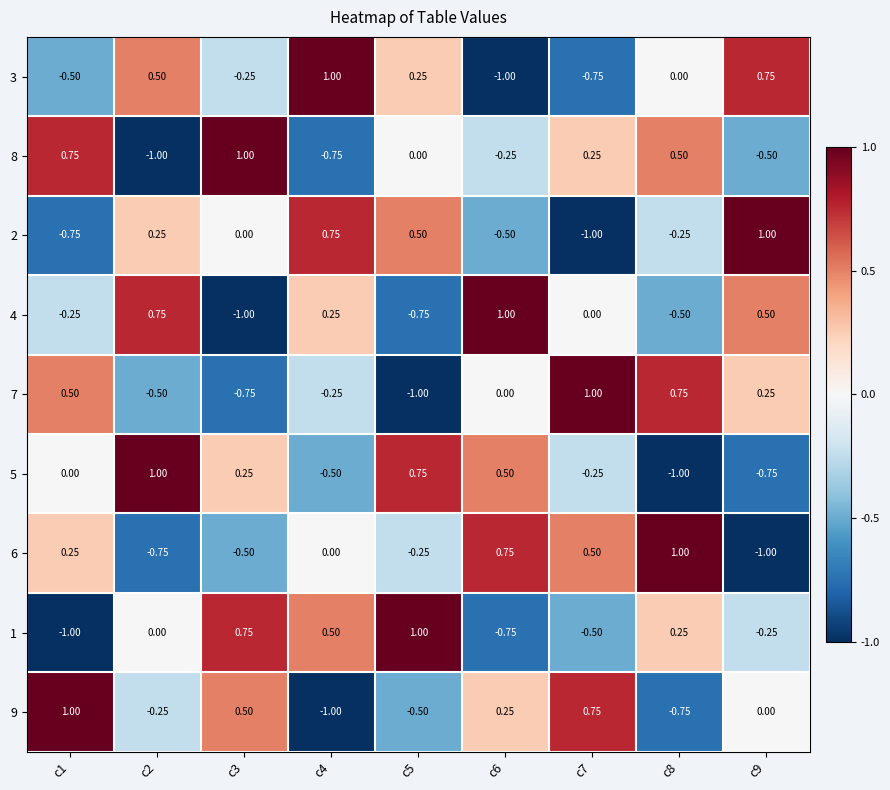

What is the spread (max minus min) of values at c6?

2.0